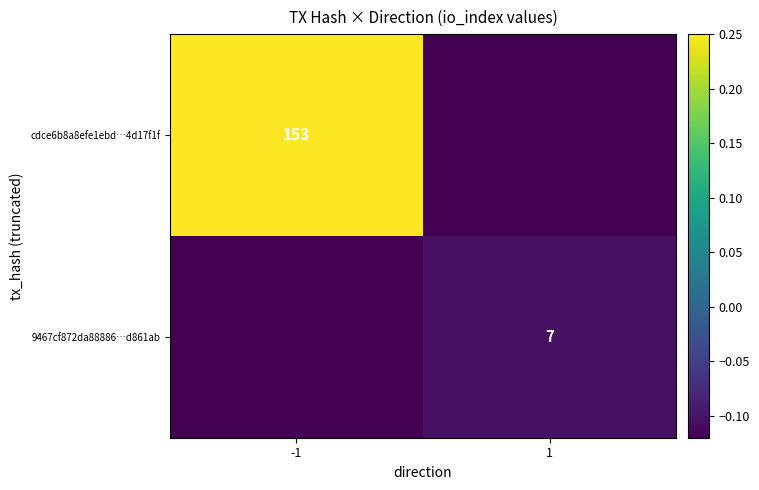

Is the value of cdce6b8a8efe1ebd…4d17f1f at -1 greater than the value of 9467cf872da88886…d861ab at 1?

Yes